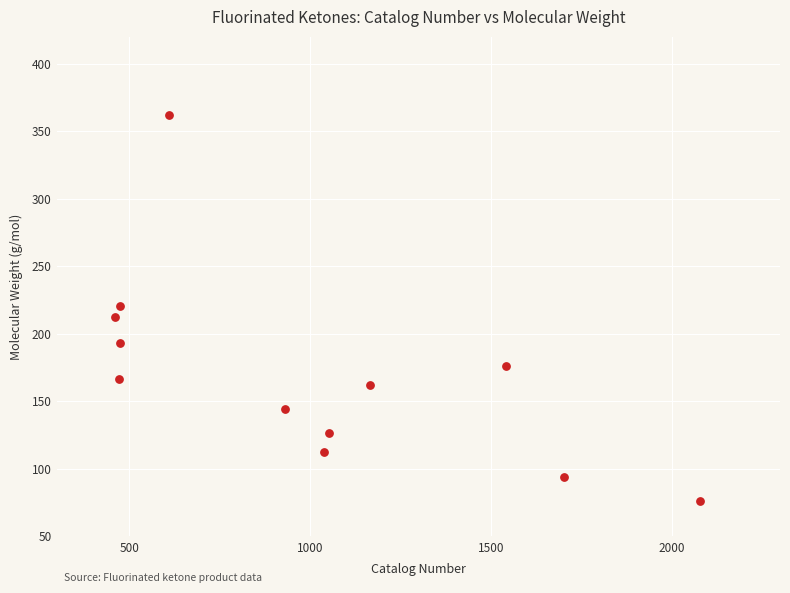

What is the range of X values (max minus min)?

1619.0